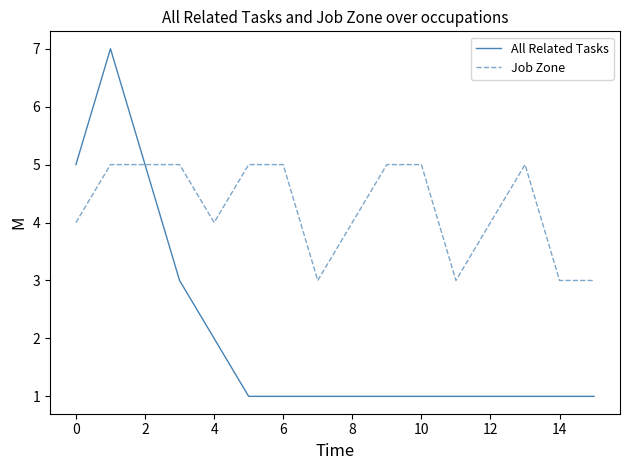

Reading right to left, list all the values displayed in this chart.

All Related Tasks: 1	1	1	1	1	1	1	1	1	1	1	2	3	5	7	5
Job Zone: 3	3	5	4	3	5	5	4	3	5	5	4	5	5	5	4